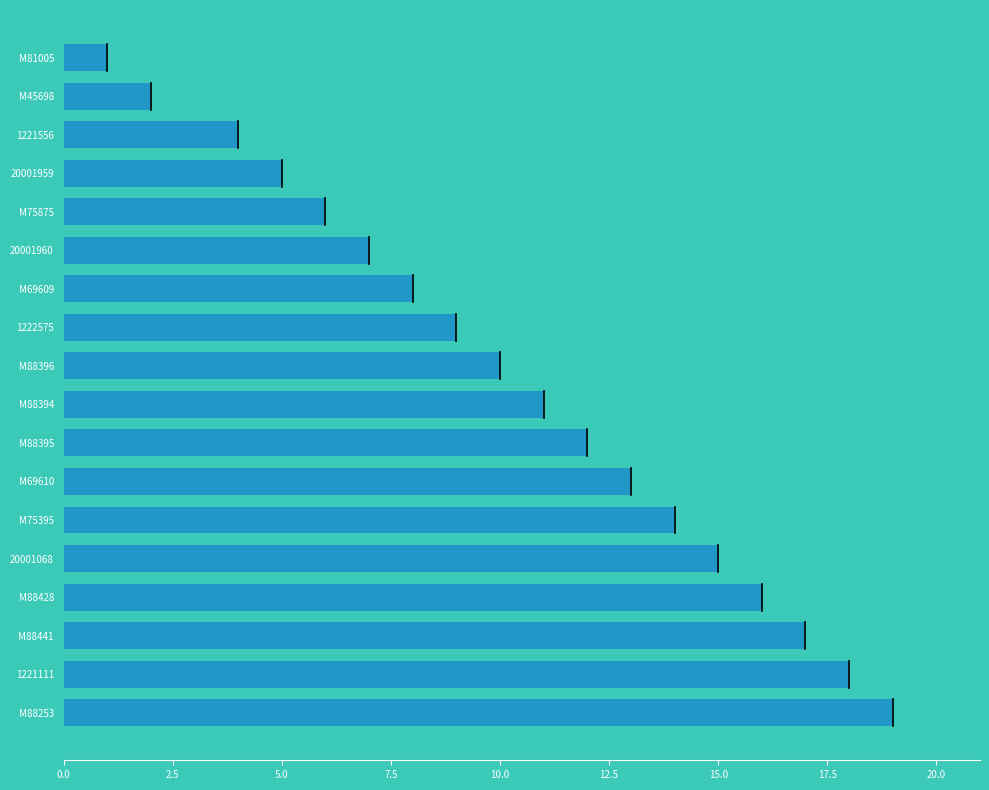

What is the label of the 2nd bar from the top?

M45698